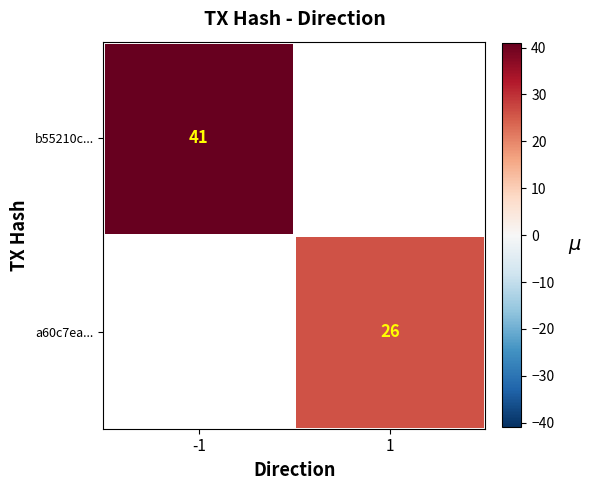

True or false: a60c7ea... has a value of 40 at 1.

False